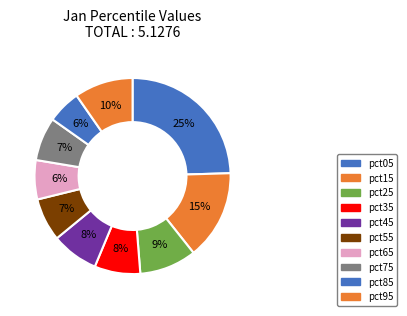

Does pct75 account for over 50% of the chart?

No